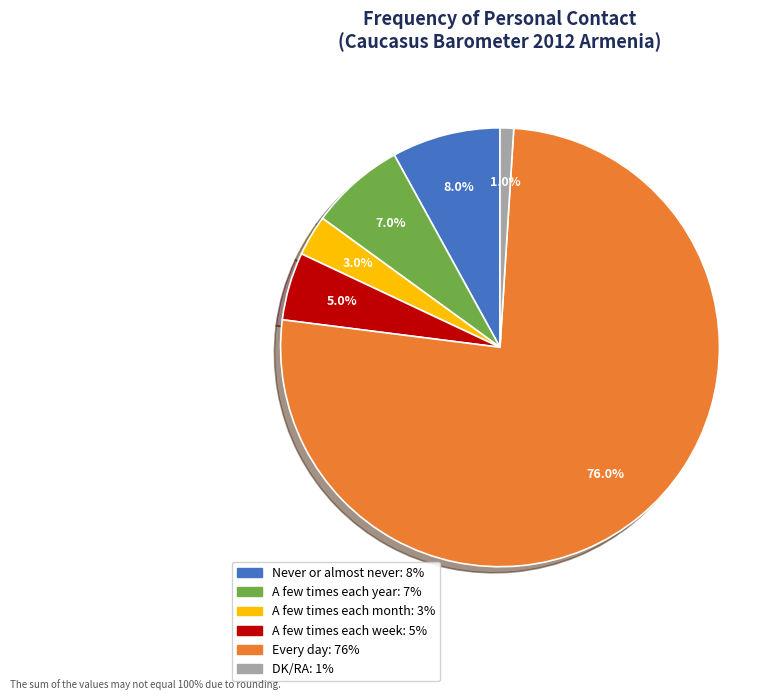

Is it true that Never or almost never is 8% of the pie?

True